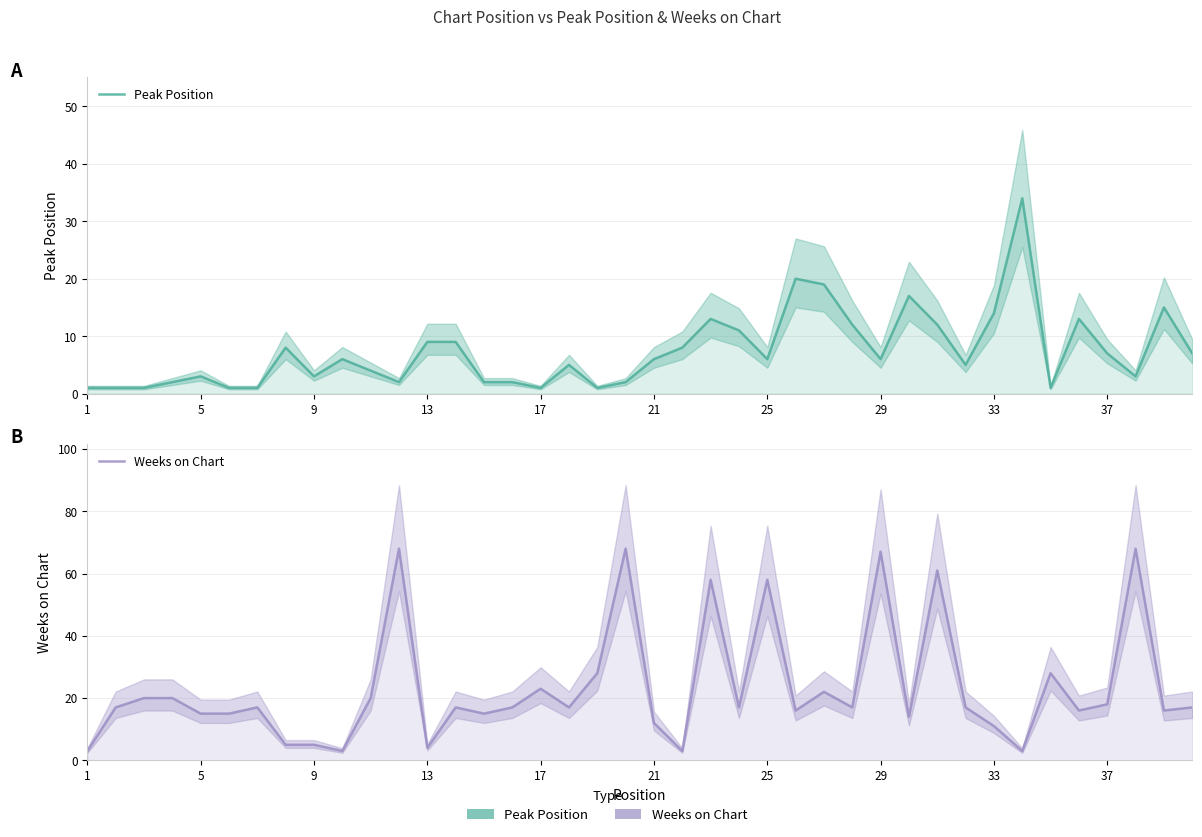

How many data points does each series have?

40